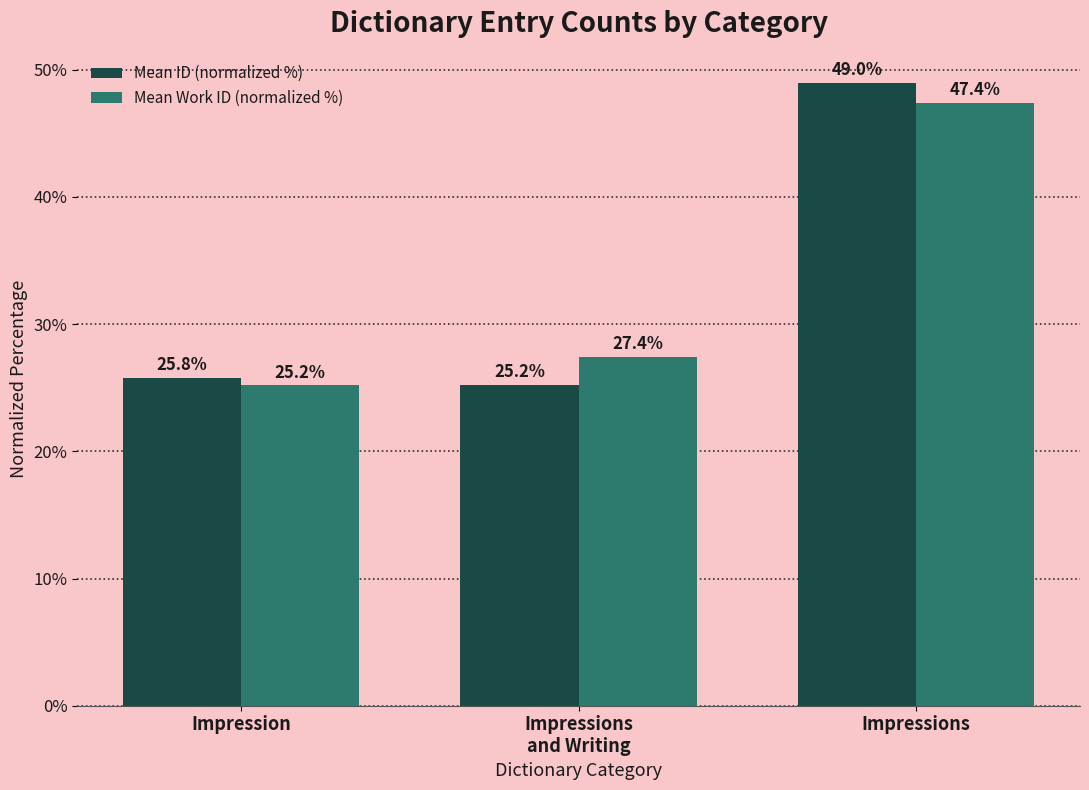

Reading left to right, transcribe all the data shown in this chart.

Mean ID (normalized %): 25.8	25.2	49.0
Mean Work ID (normalized %): 25.2	27.4	47.4